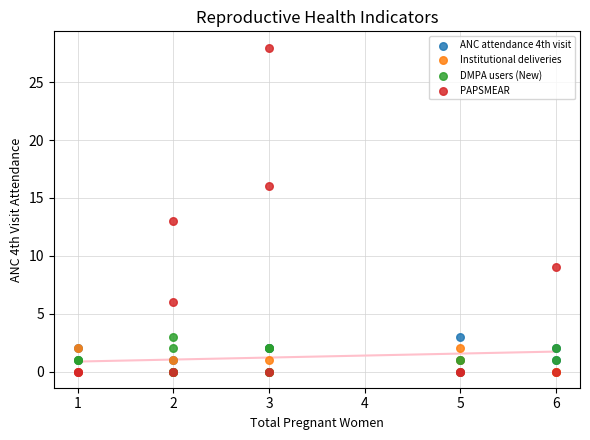

Which series has the largest Y range (max minus min)?

PAPSMEAR